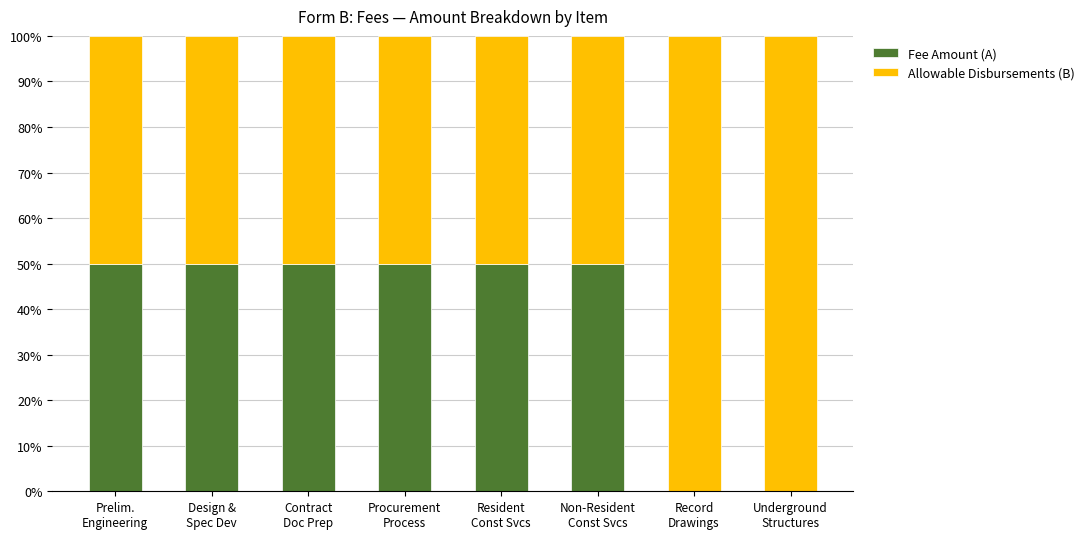

What is the highest value of the Fee Amount (A) series?

50